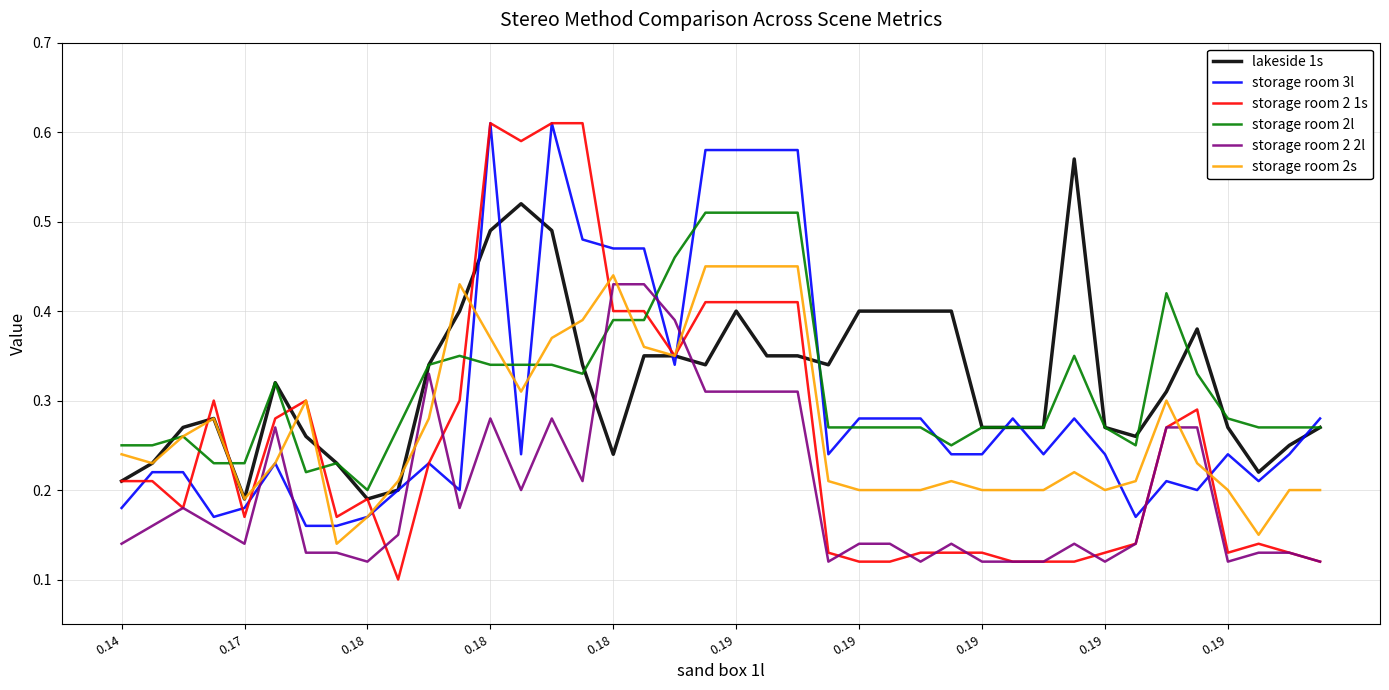

Which series has the largest range (max minus min)?

storage room 2 1s